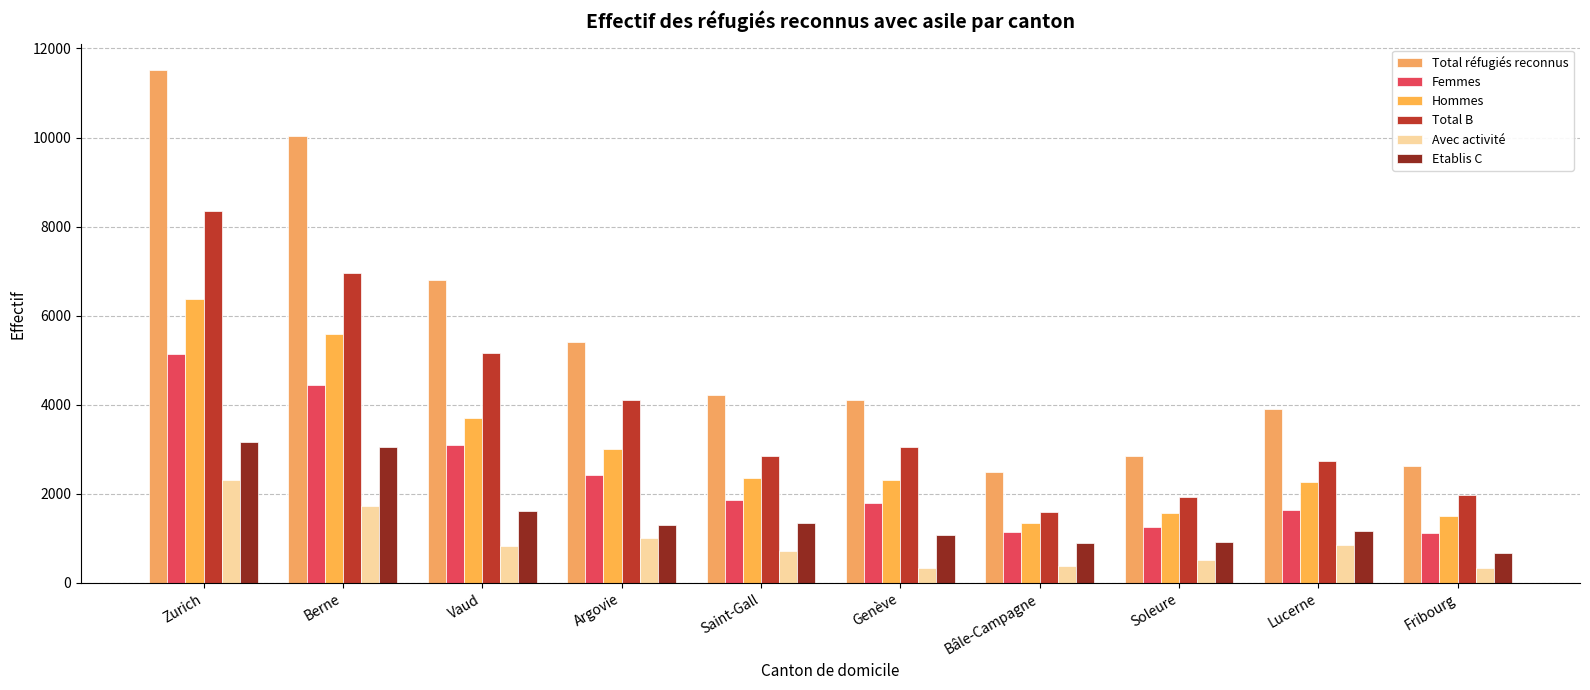

Which series has the widest spread of values?

Total réfugiés reconnus